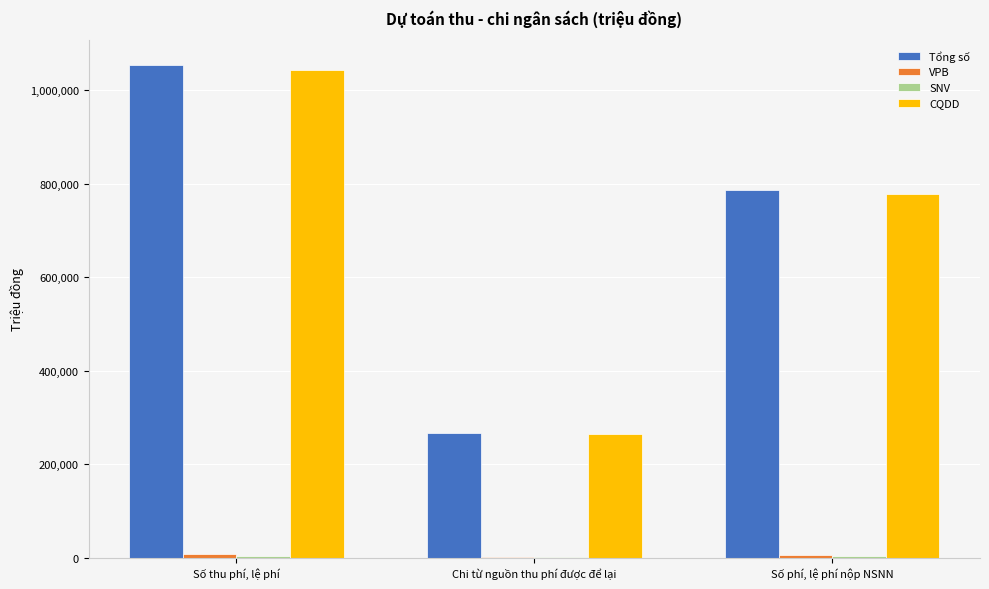

At which label is CQDD closest to 653201?

Số phí, lệ phí nộp NSNN